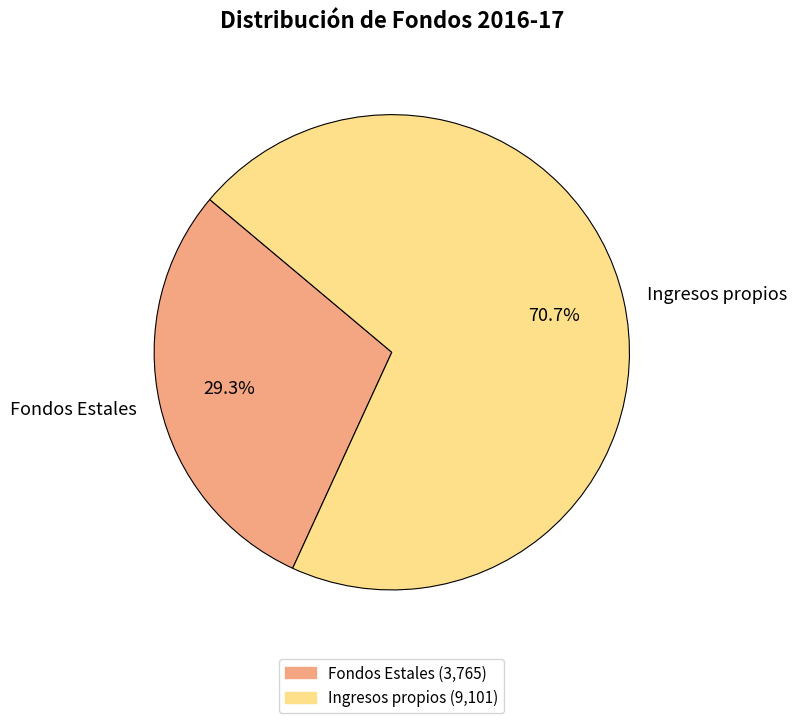

Which slice represents more than half of the pie?

Ingresos propios